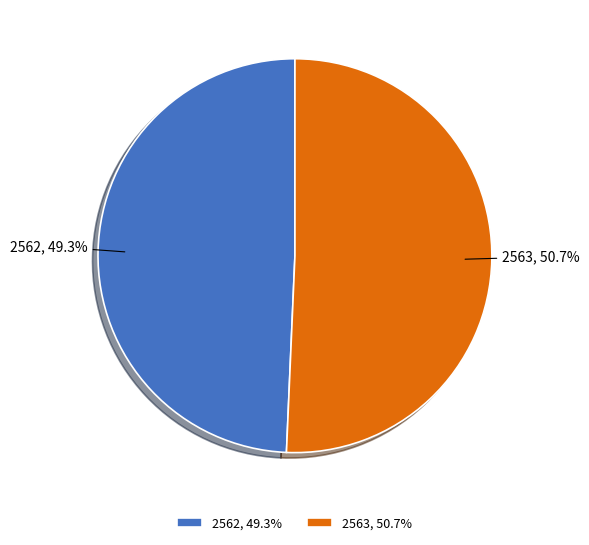

To the nearest percent, what is the difference between the 2562 and 2563 slice percentages?

1%